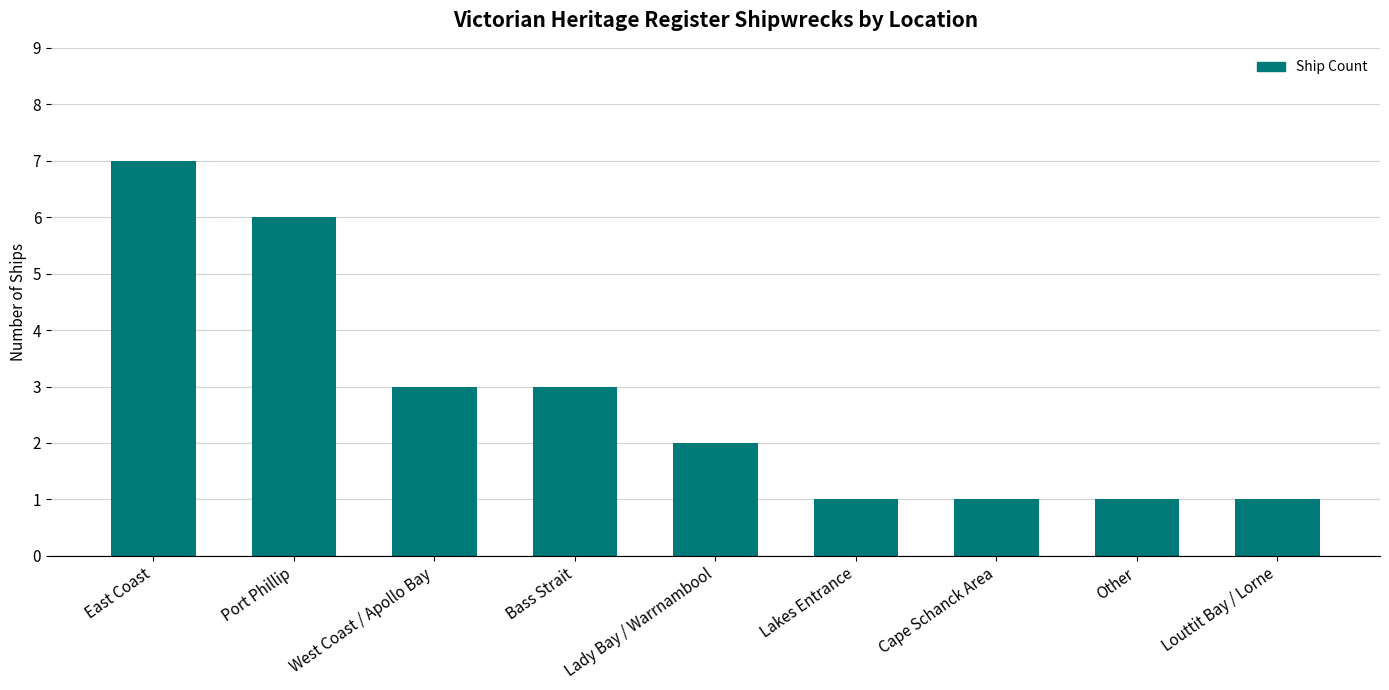

Is it true that the value at Louttit Bay / Lorne is 1?

True